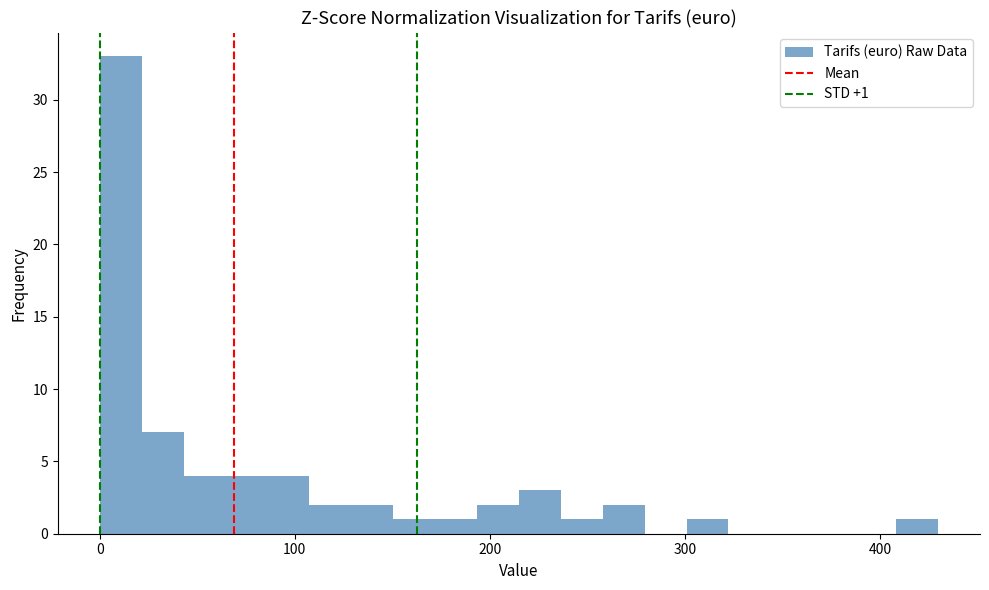

Read against the x-axis, roughly where is the centre of the tallest bar?

10